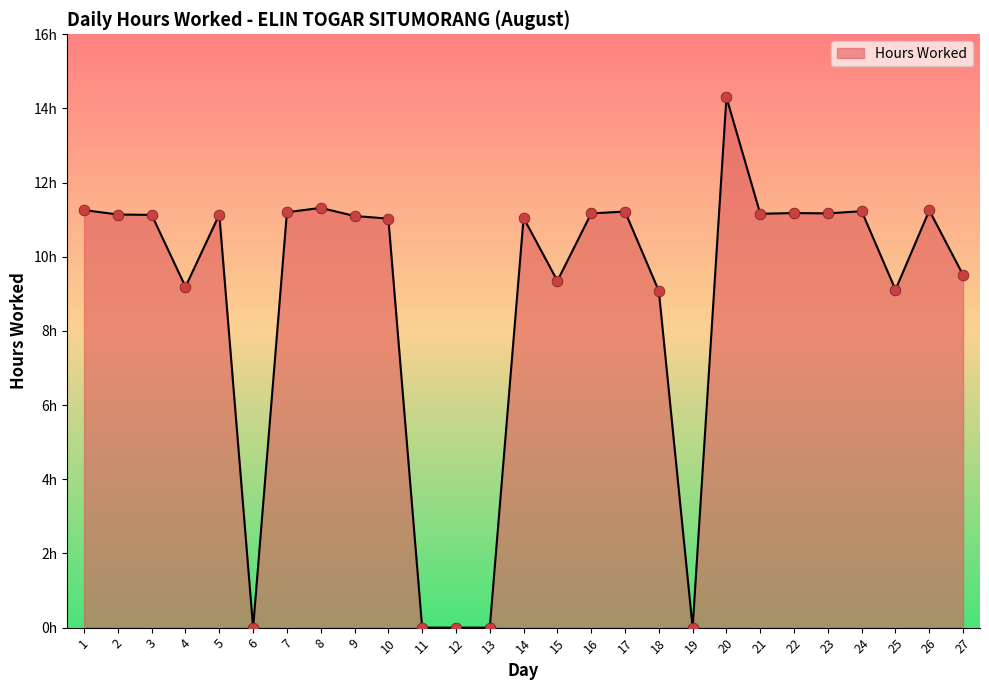

Between 7 and 8, which is larger?

8